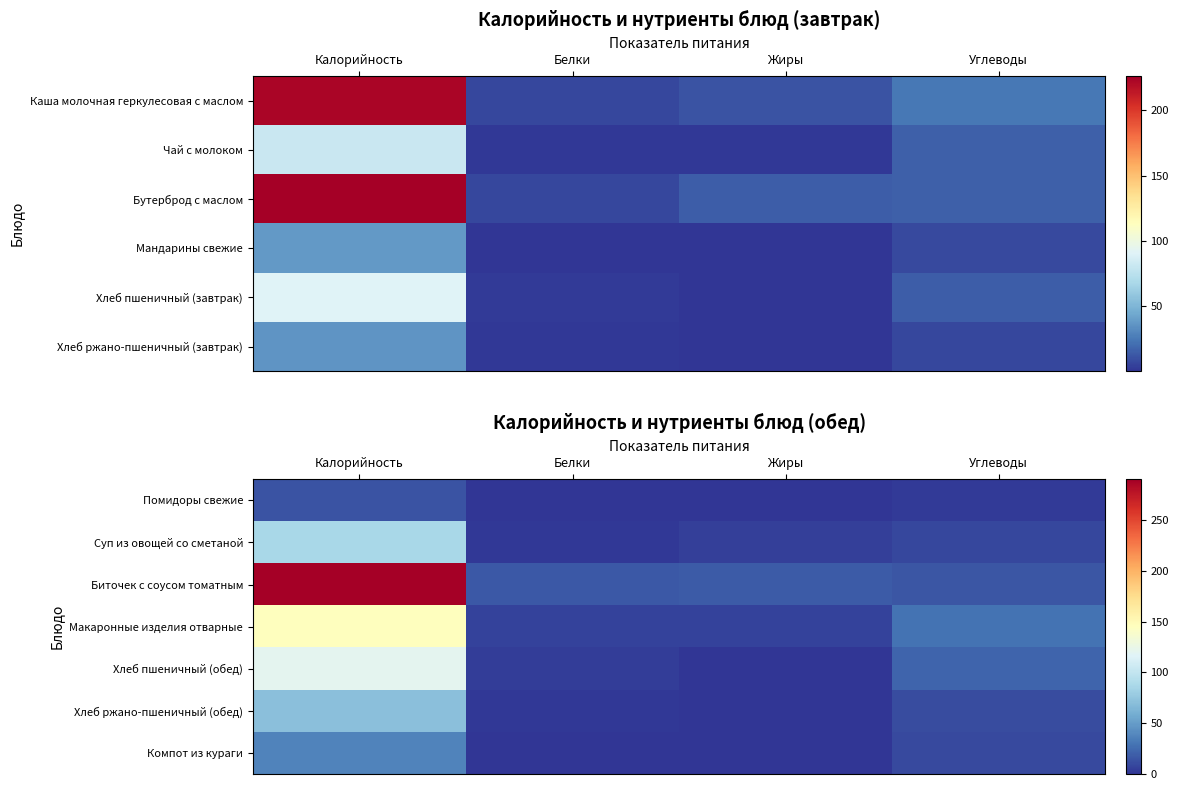

Where is Суп из овощей со сметаной nearest to the value 44?

Углеводы